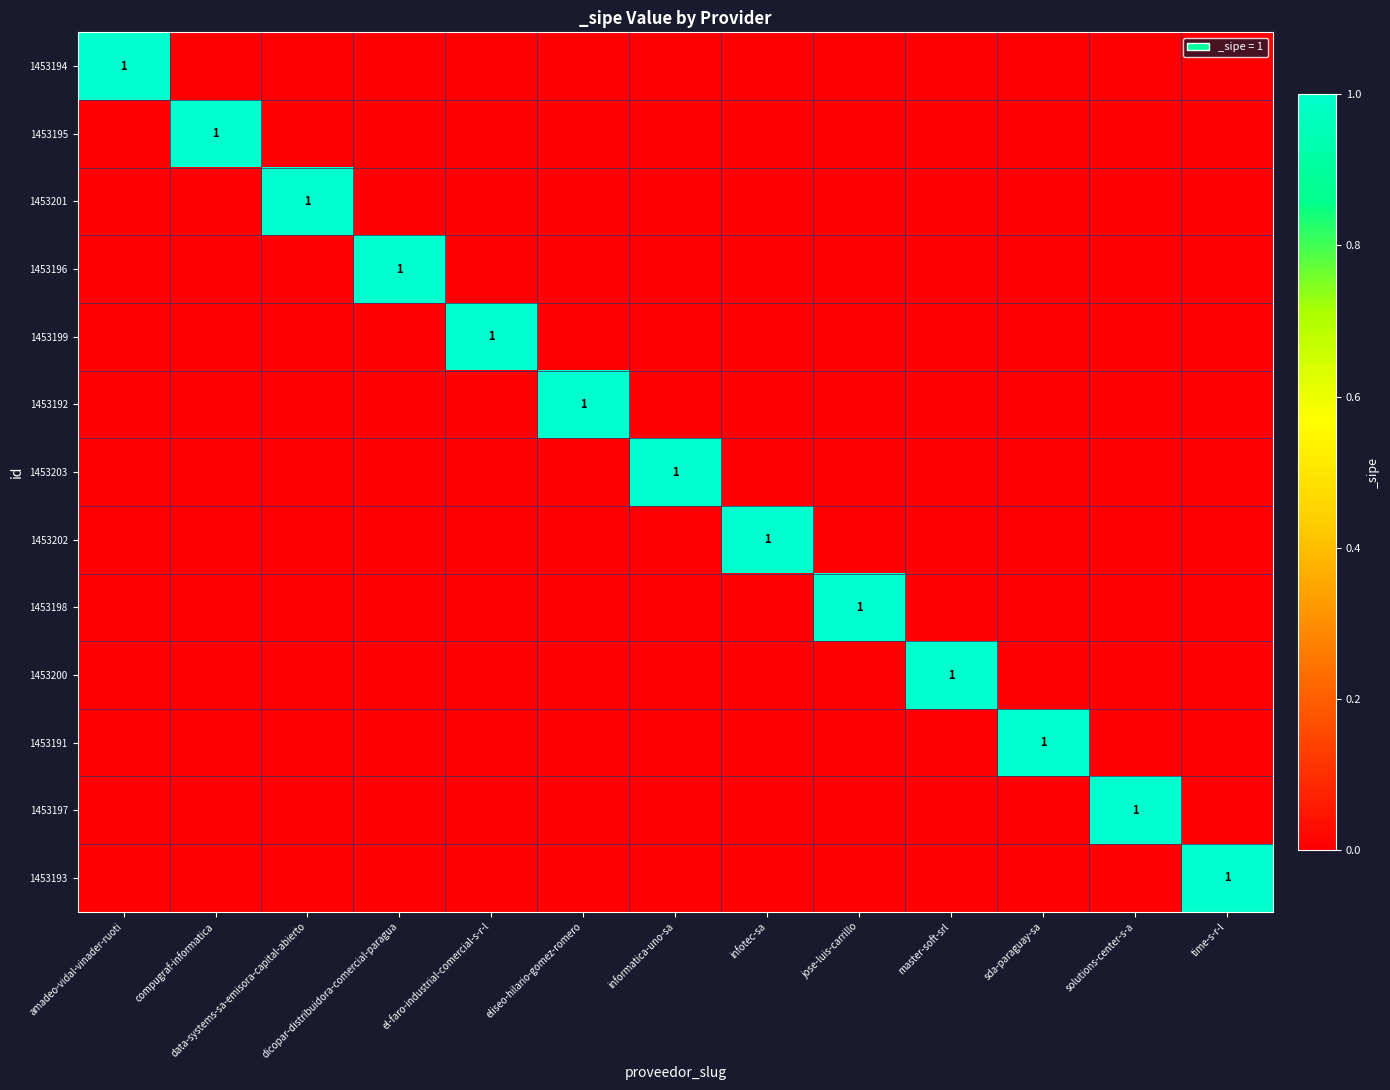

Which category has the highest value across all series?

amadeo-vidal-vinader-ruoti